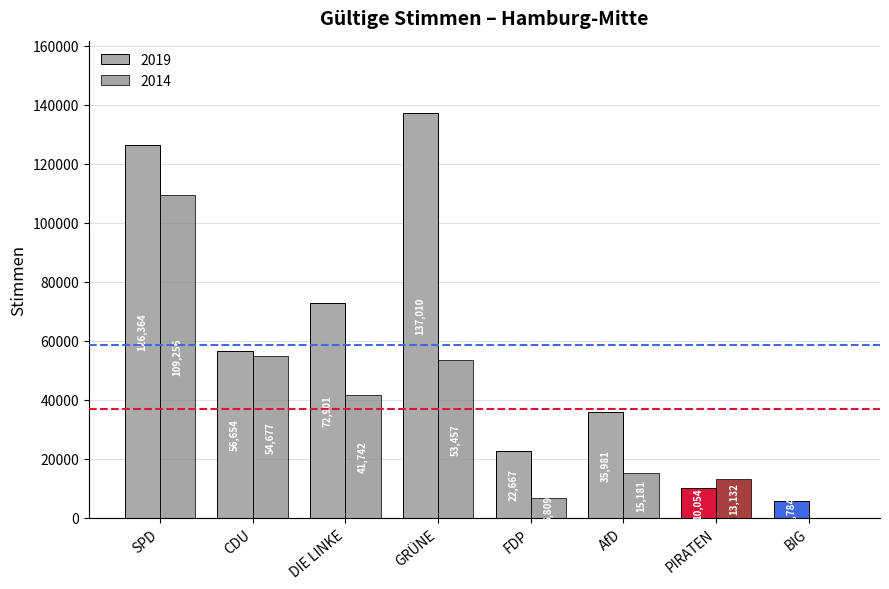

What is the average value of the 2014 series?

36782